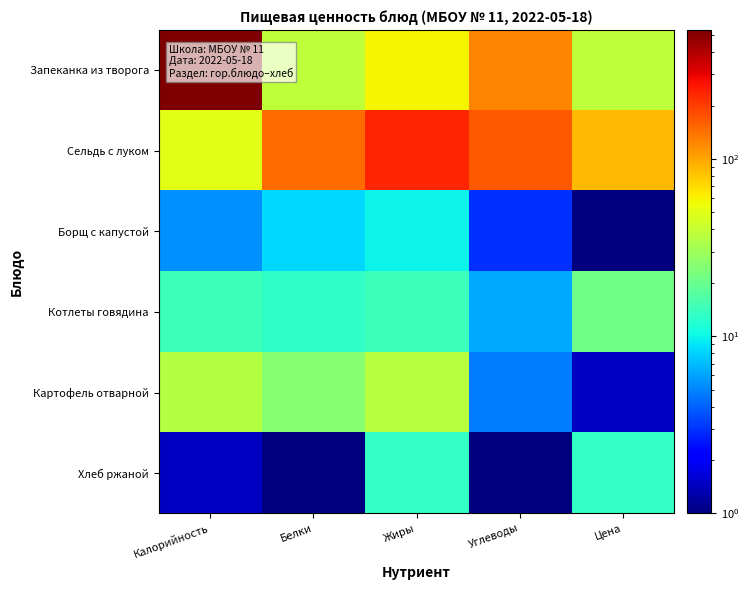

Reading left to right, what are all the values shown in this chart?

Запеканка из творога: Калорийность=533.0	Белки=38.0	Жиры=60.0	Углеводы=123.0	Цена=38.0
Сельдь с луком: Калорийность=50.0	Белки=148.0	Жиры=234.9	Углеводы=166.5	Цена=88.0
Борщ с капустой: Калорийность=5.4	Белки=8.3	Жиры=9.8	Углеводы=3.0	Цена=1.0
Котлеты говядина: Калорийность=14.3	Белки=13.0	Жиры=14.4	Углеводы=6.2	Цена=21.2
Картофель отварной: Калорийность=35.8	Белки=25.3	Жиры=36.0	Углеводы=4.7	Цена=1.5
Хлеб ржаной: Калорийность=1.5	Белки=1.0	Жиры=13.4	Углеводы=1.0	Цена=13.4